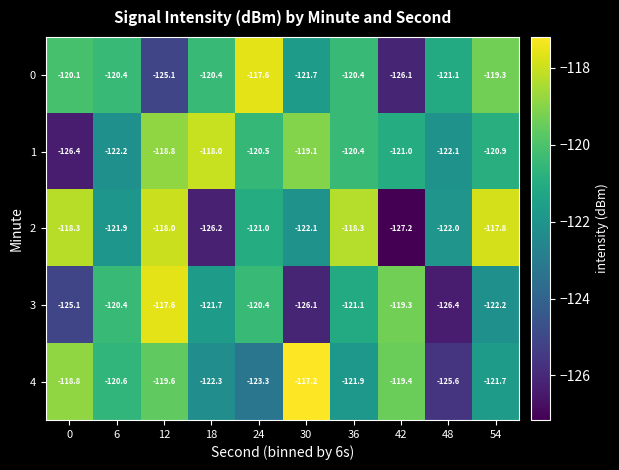

The value of 4 at 54 is -121.7. True or false?

True